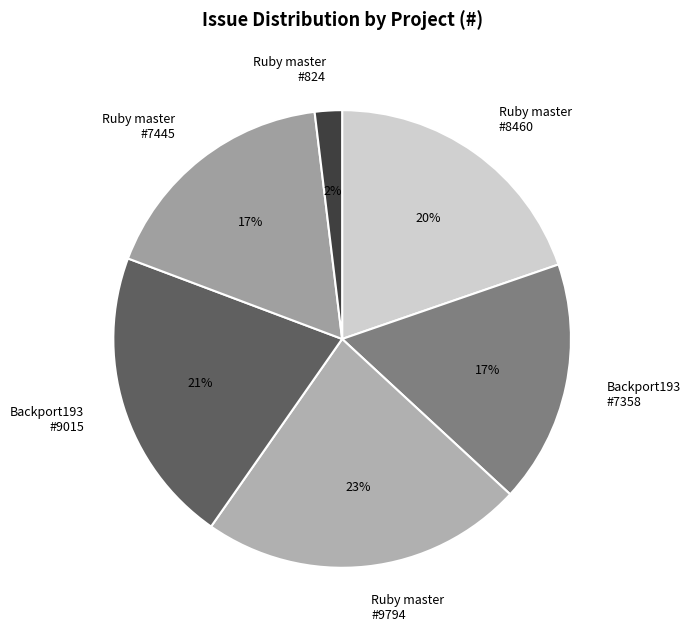

The Ruby master #9794 slice represents 37% of the pie. True or false?

False